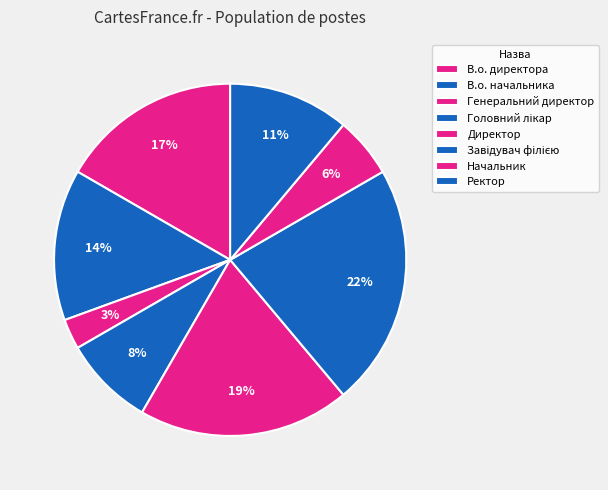

True or false: Головний лікар accounts for 8% of the total.

True